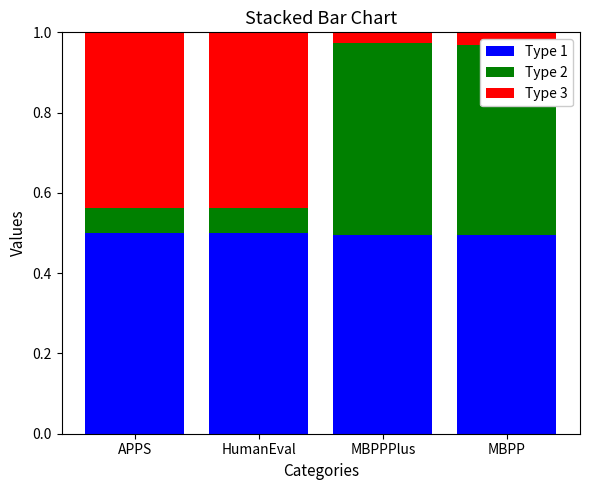

Does the chart contain stacked bars?

Yes